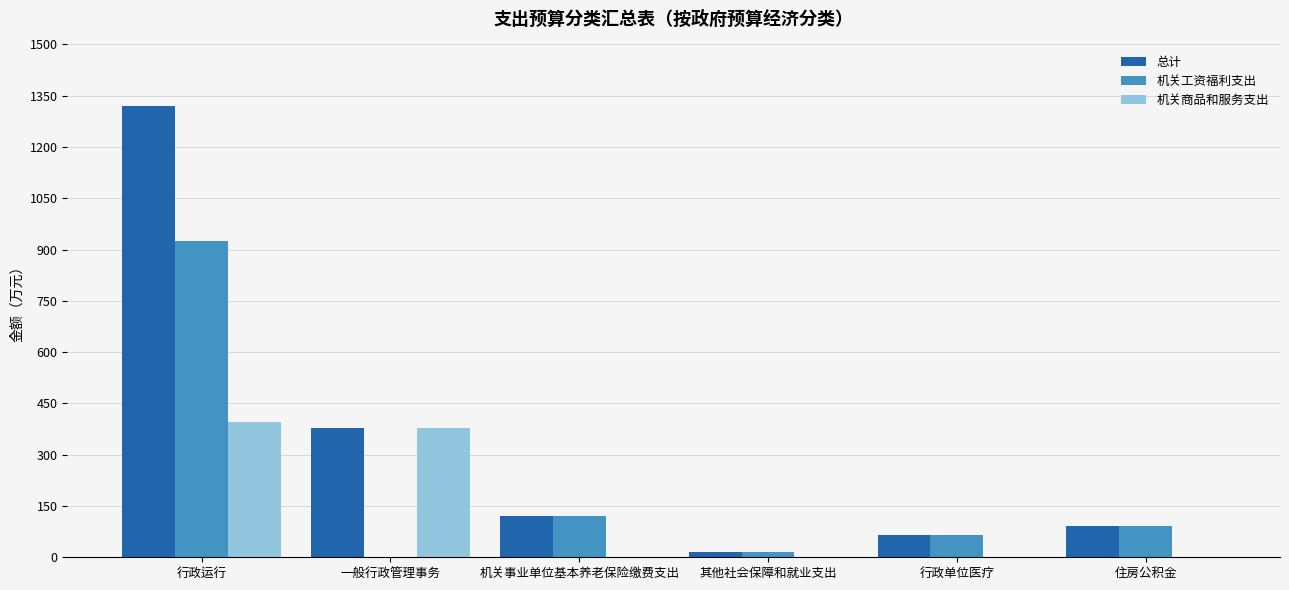

What is the approximate value of 机关工资福利支出 at 其他社会保障和就业支出?

15.1